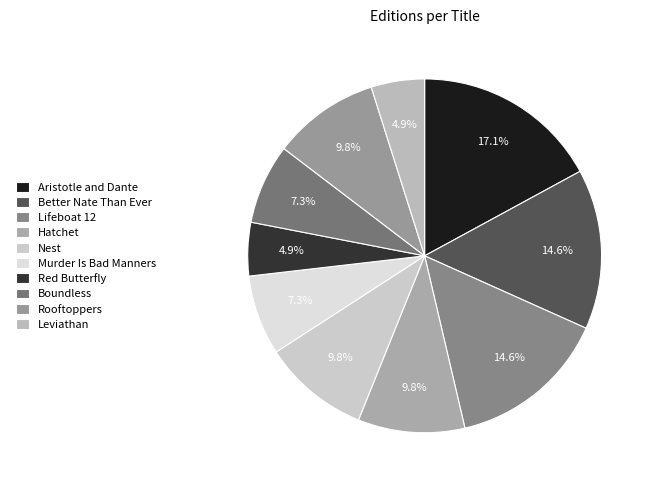

How much of the chart is everything except Red Butterfly?

95.1%